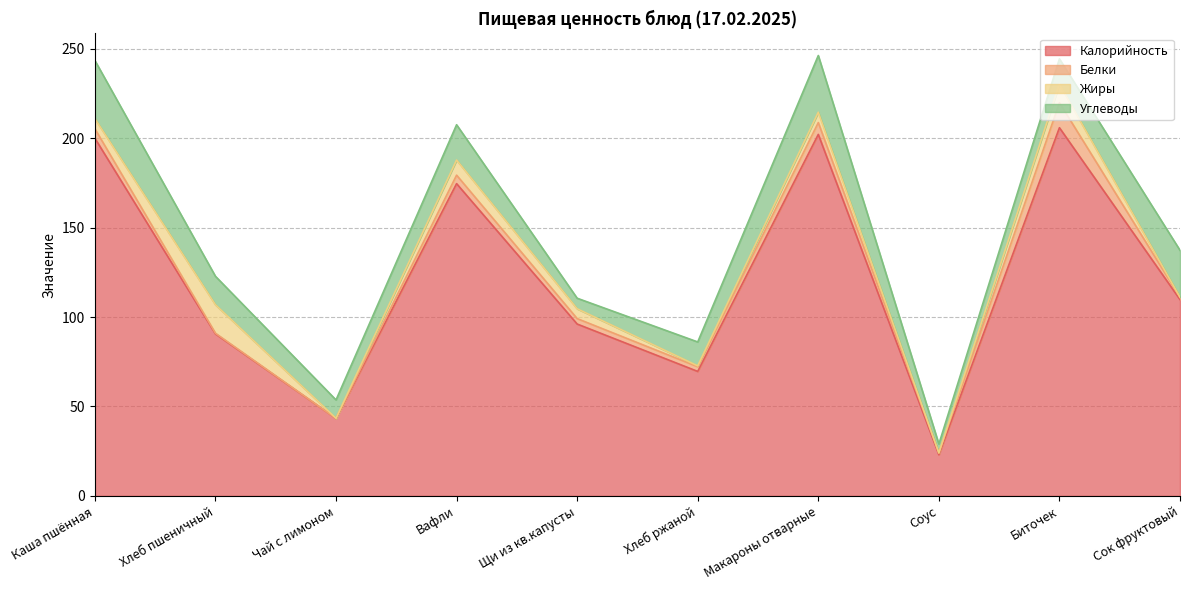

Between which two adjacent categories do Жиры and Белки first intersect?

Щи из кв.капусты and Хлеб ржаной